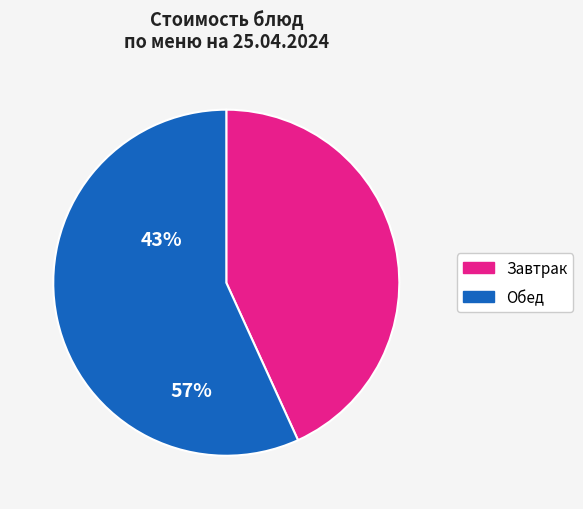

Is there any slice that represents more than half of the pie?

Yes